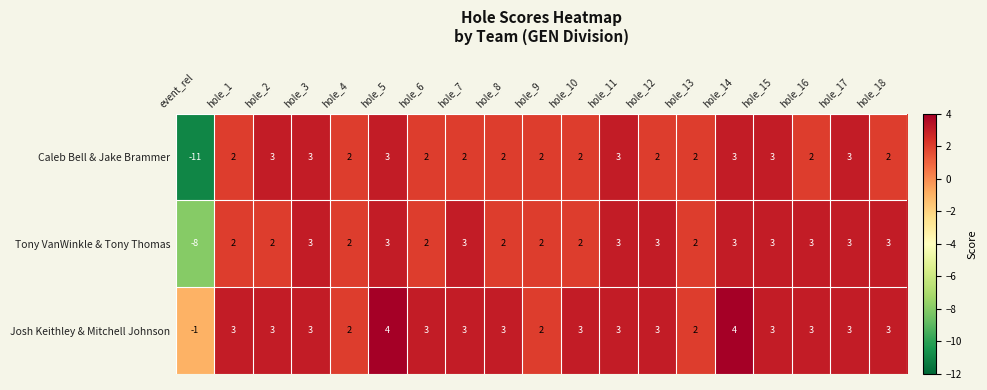

What is the maximum value shown in the chart?

4